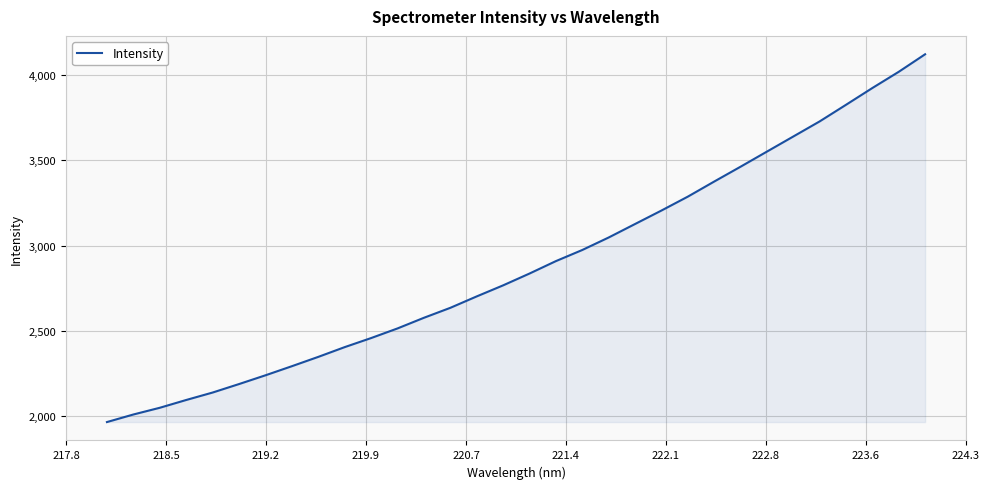

What is the difference between the maximum and minimum values?

2153.2